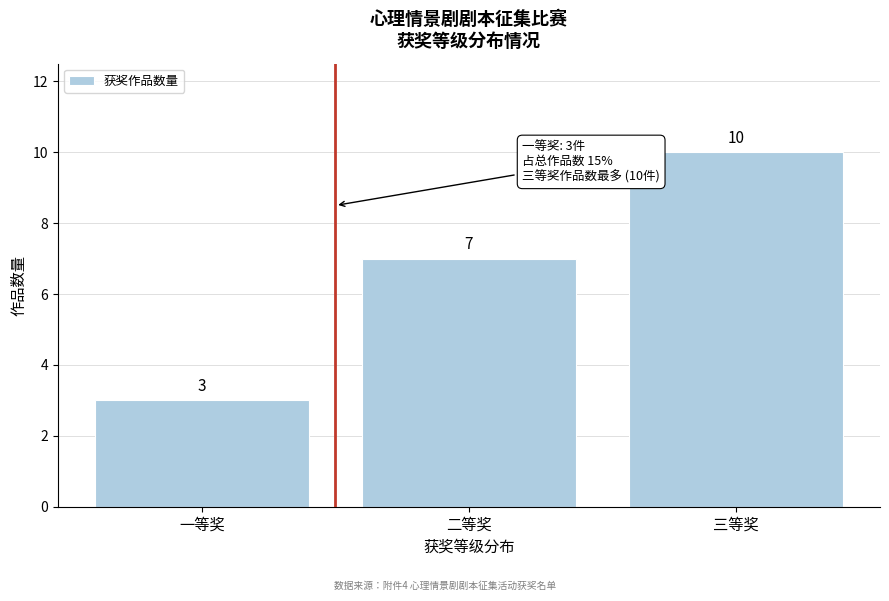

Reading left to right, extract all data points from this chart.

一等奖=3	二等奖=7	三等奖=10